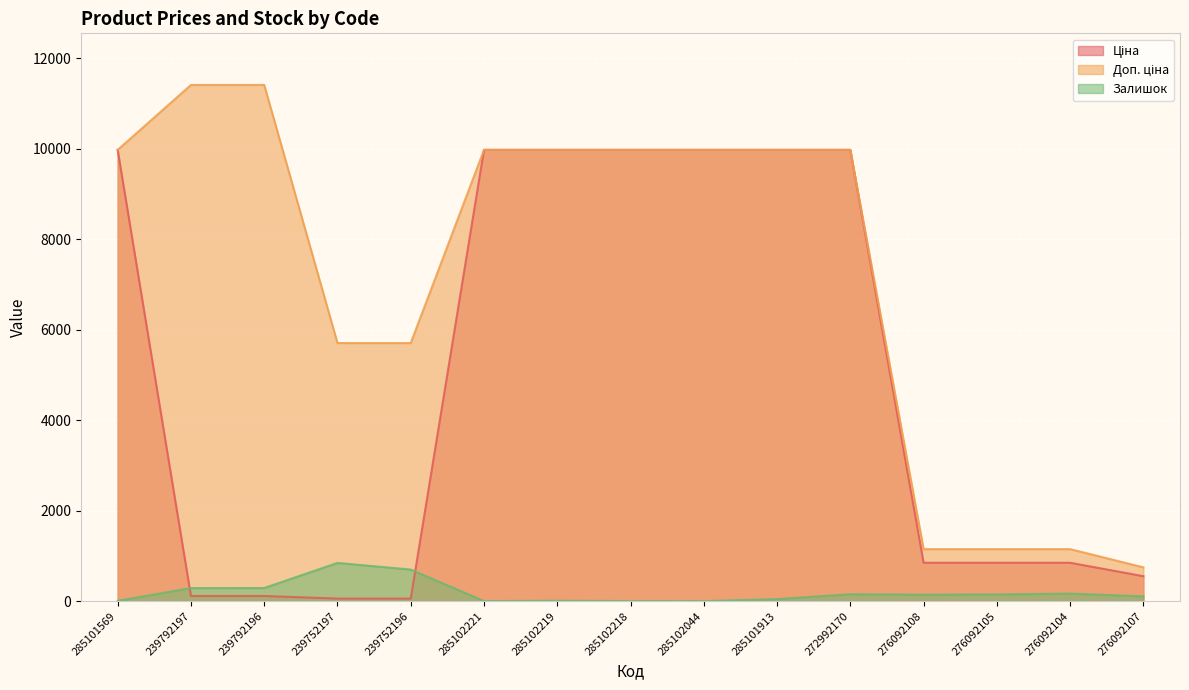

True or false: Ціна and Доп. ціна cross at least once.

False